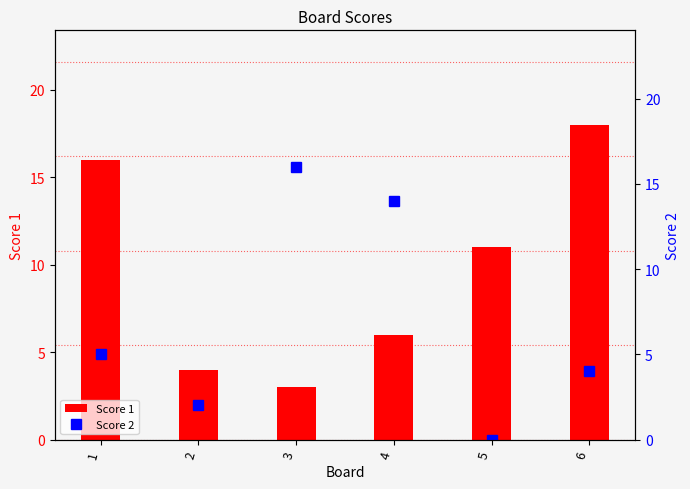

What are all the series names shown in the legend?

Score 1, Score 2